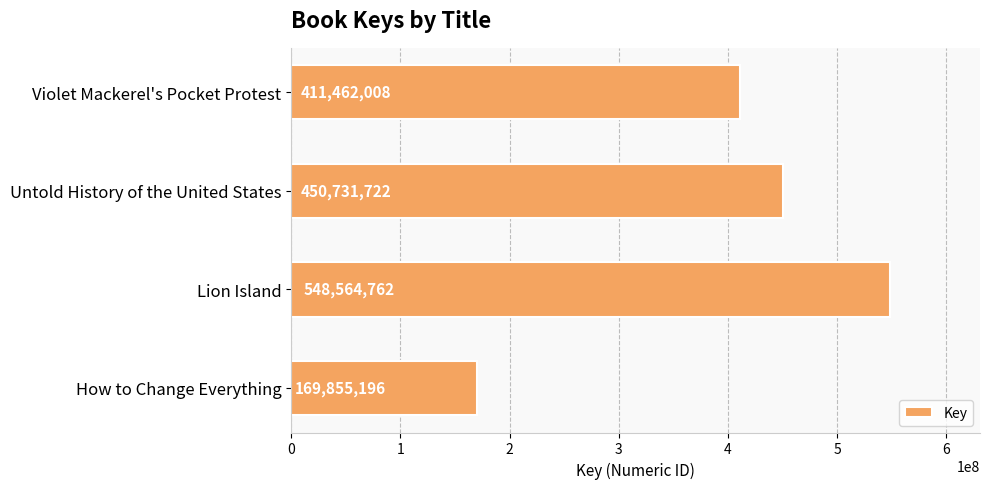

Rank the categories by value from lowest to highest.

How to Change Everything, Violet Mackerel's Pocket Protest, Untold History of the United States, Lion Island